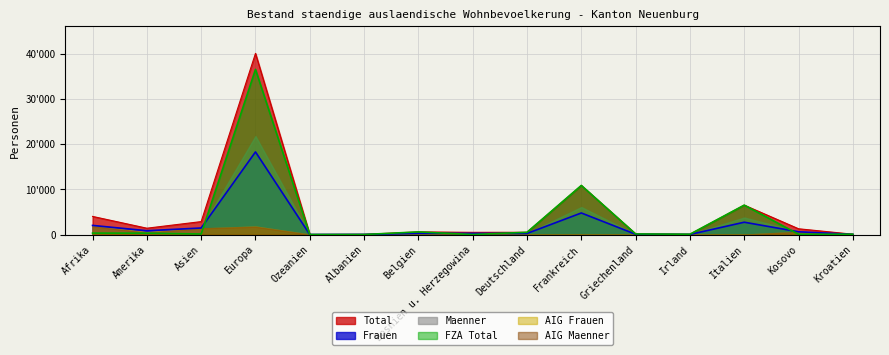

List the labels in order of Total value, largest first.

Europa, Frankreich, Italien, Afrika, Asien, Amerika, Kosovo, Belgien, Deutschland, Bosnien u. Herzegowina, Griechenland, Kroatien, Irland, Albanien, Ozeanien